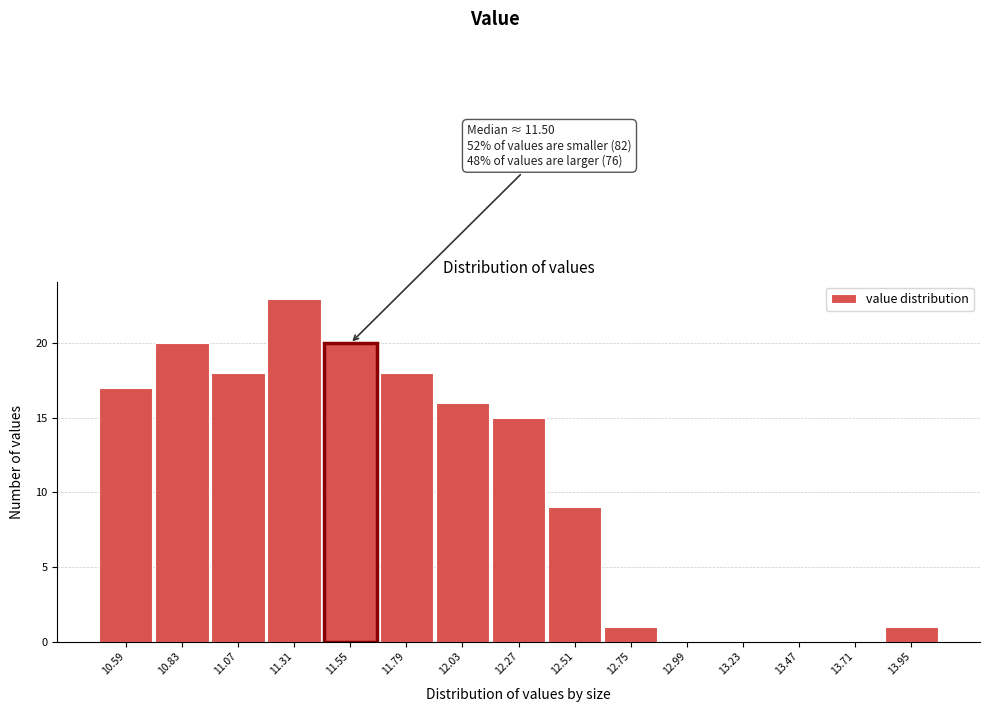

Which range on the x-axis has the tallest bar?

11.19 to 11.43